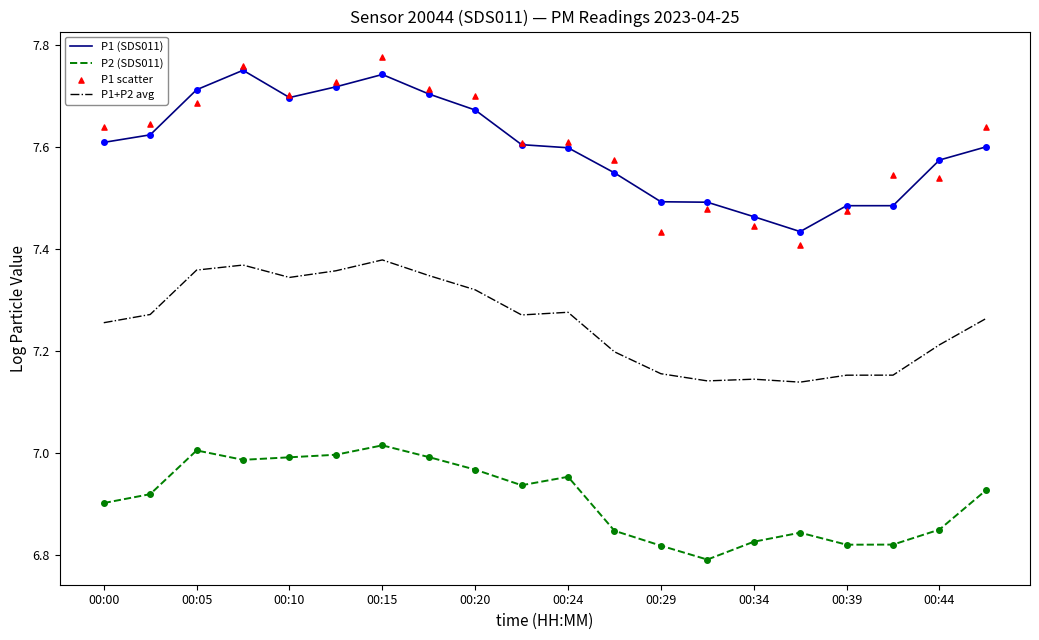

Which series reaches the minimum Y coordinate?

P2 (SDS011)